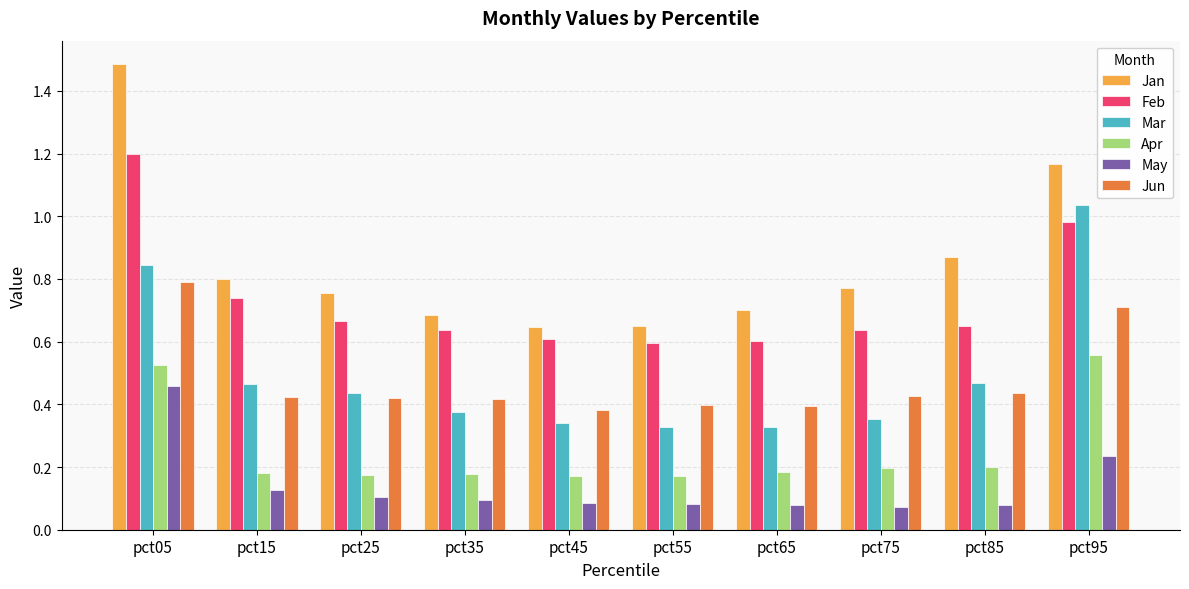

The value of May at pct25 is 0.1. True or false?

True